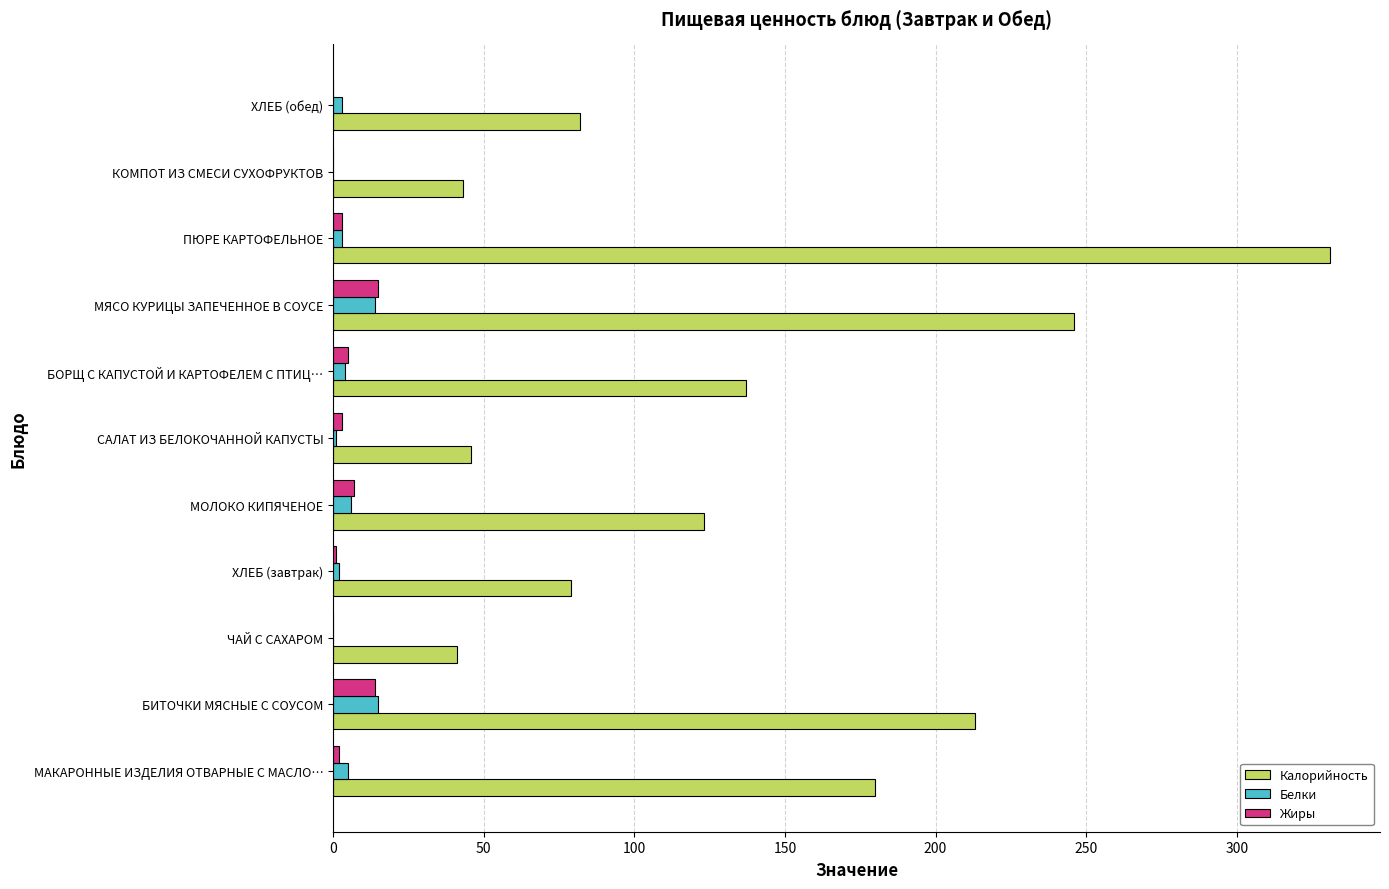

Which series has the widest spread of values?

Калорийность